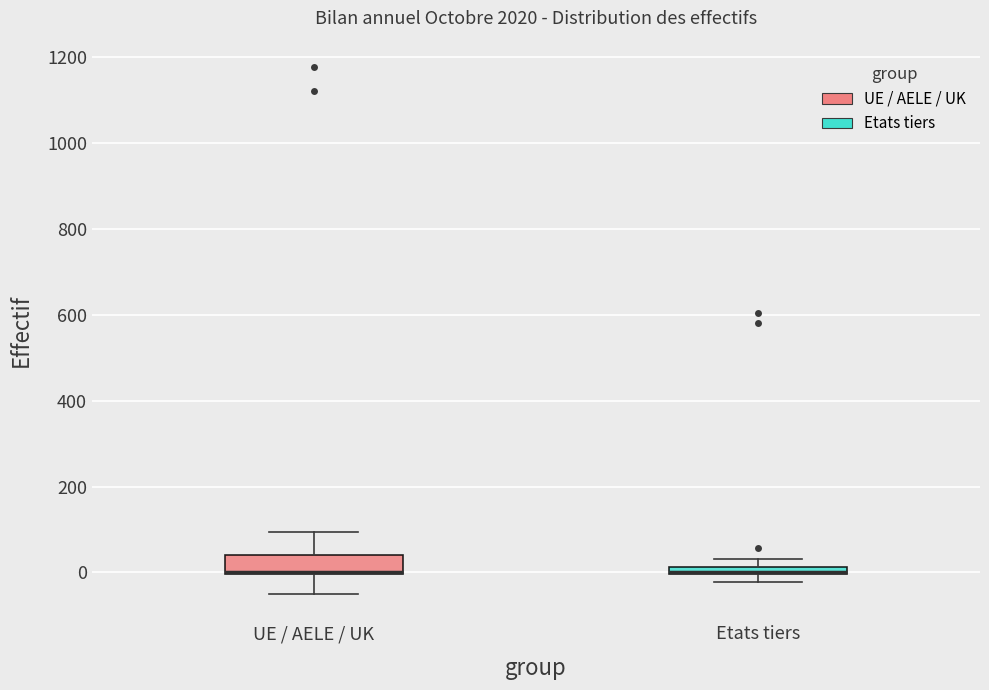

Which box is the tallest, from its lower edge to its upper edge?

UE / AELE / UK